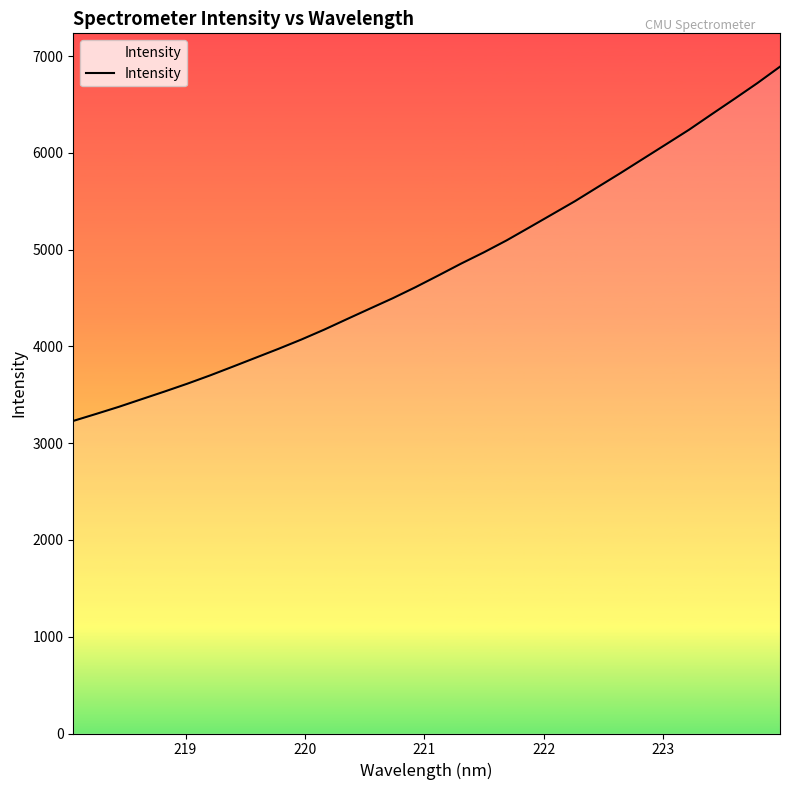

What is the minimum value shown in the chart?

3229.7